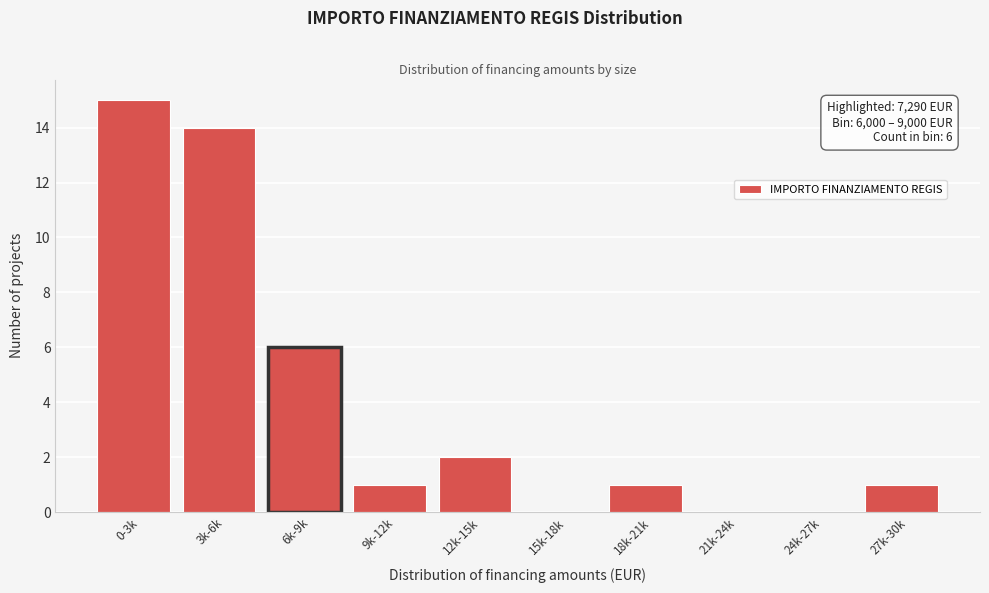

Where is the data nearest to the value 7?

6k-9k